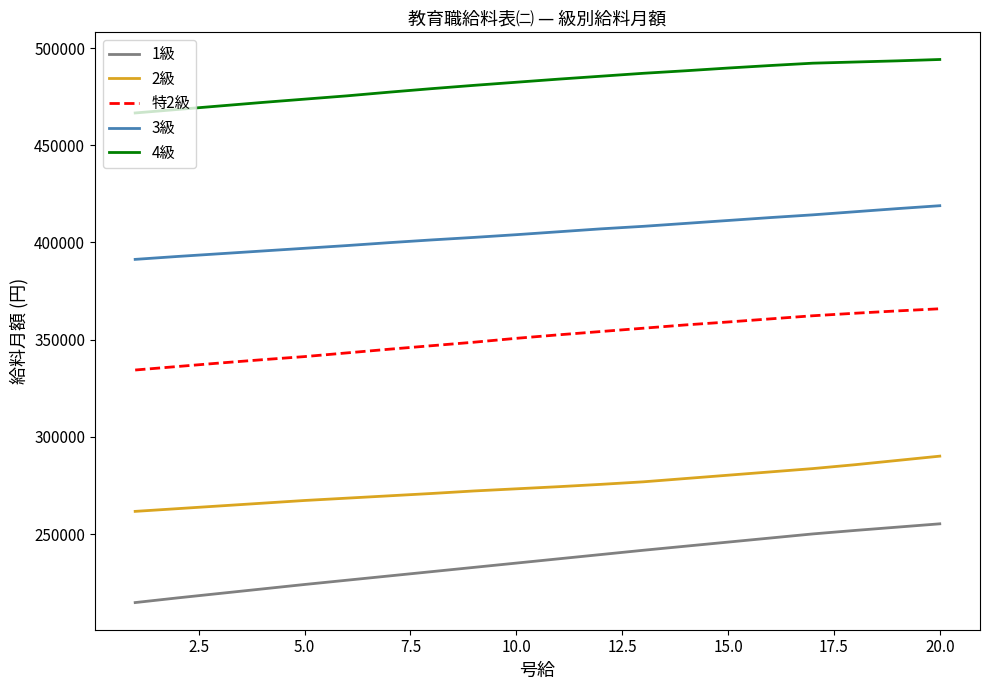

True or false: 2級 and 特2級 cross at least once.

False